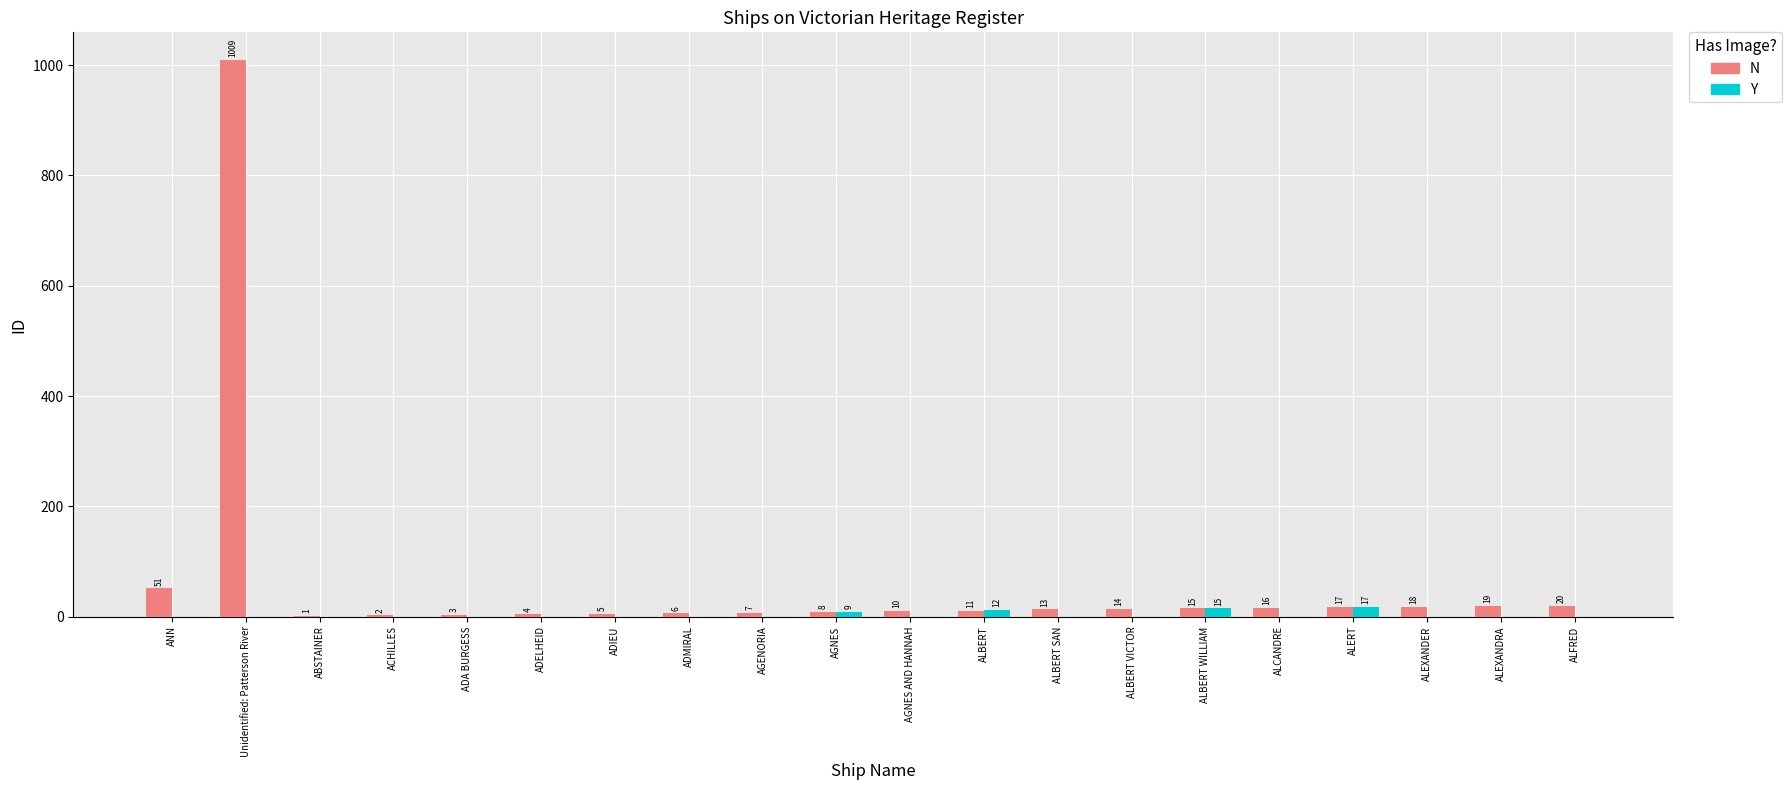

Reading left to right, what are all the values shown in this chart?

N: ANN=51	Unidentified: Patterson River=1009	ABSTAINER=1	ACHILLES=2	ADA BURGESS=3	ADELHEID=4	ADIEU=5	ADMIRAL=6	AGENORIA=7	AGNES=8	AGNES AND HANNAH=10	ALBERT=11	ALBERT SAN=13	ALBERT VICTOR=14	ALBERT WILLIAM=15	ALCANDRE=16	ALERT=17	ALEXANDER=18	ALEXANDRA=19	ALFRED=20
Y: ANN=0	Unidentified: Patterson River=0	ABSTAINER=0	ACHILLES=0	ADA BURGESS=0	ADELHEID=0	ADIEU=0	ADMIRAL=0	AGENORIA=0	AGNES=9	AGNES AND HANNAH=0	ALBERT=12	ALBERT SAN=0	ALBERT VICTOR=0	ALBERT WILLIAM=15	ALCANDRE=0	ALERT=17	ALEXANDER=0	ALEXANDRA=0	ALFRED=0